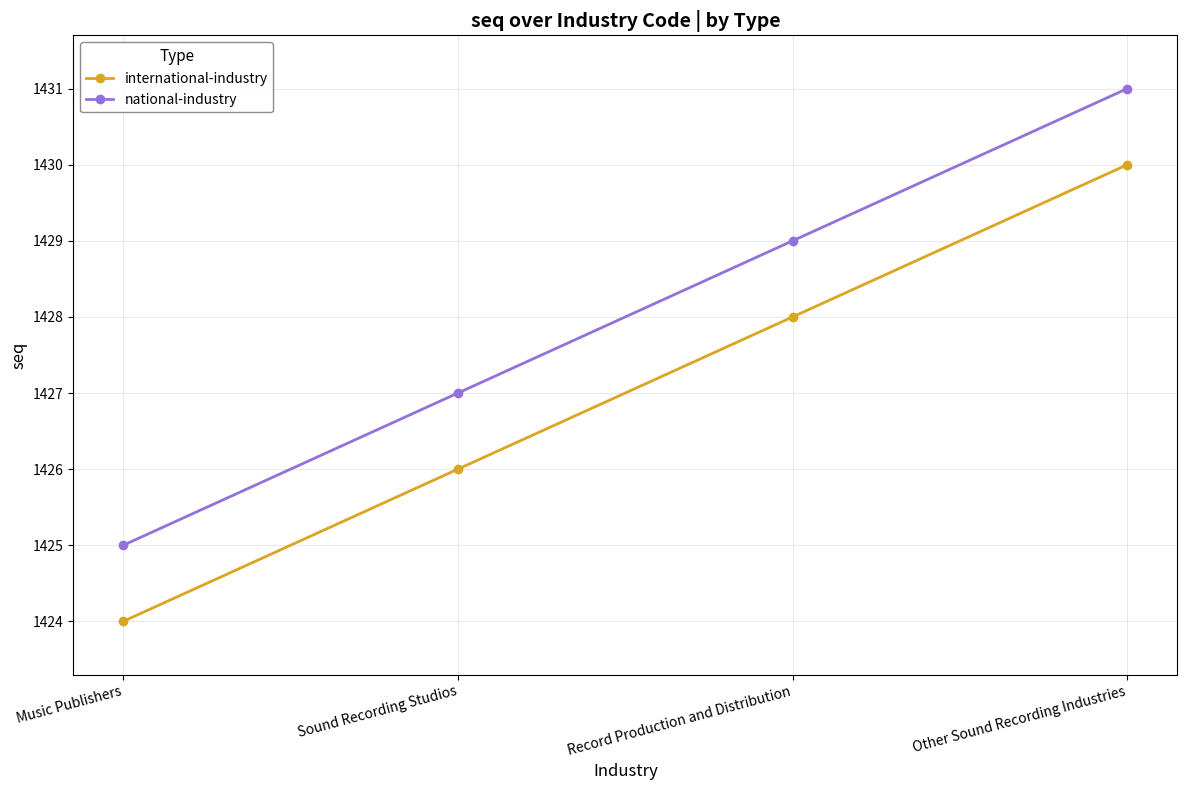

Does the chart display data point markers on the line(s)?

Yes